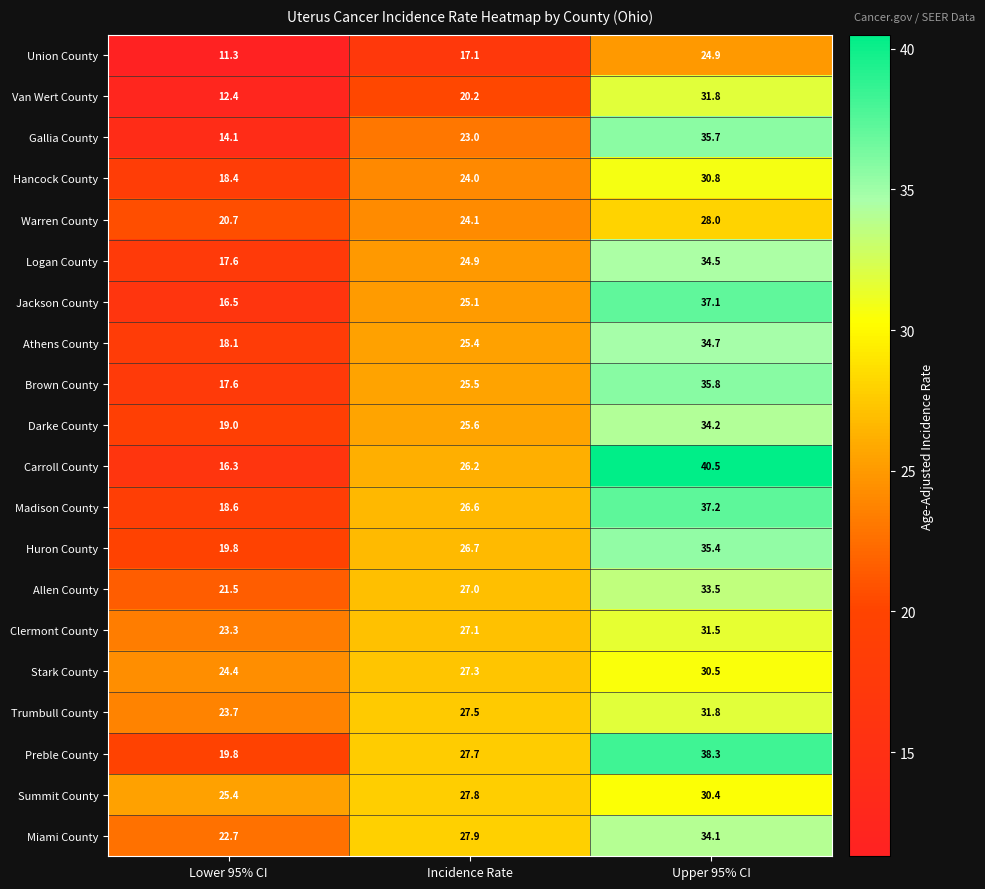

Which series has the largest total across all categories?

Preble County